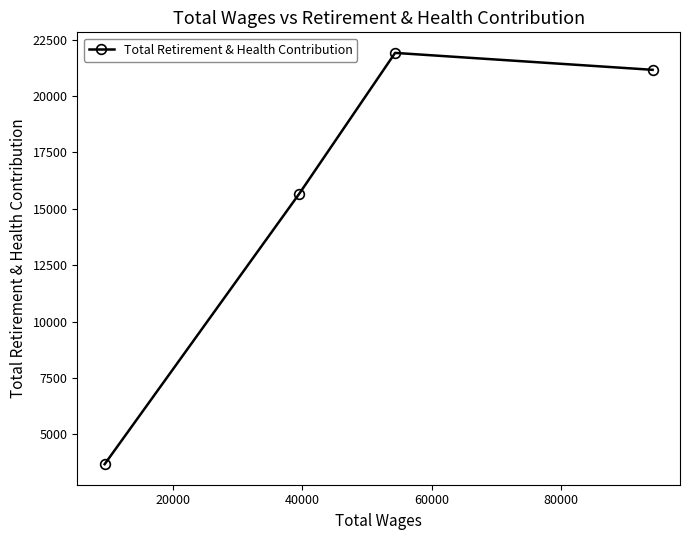

What is the minimum value shown in the chart?

3672